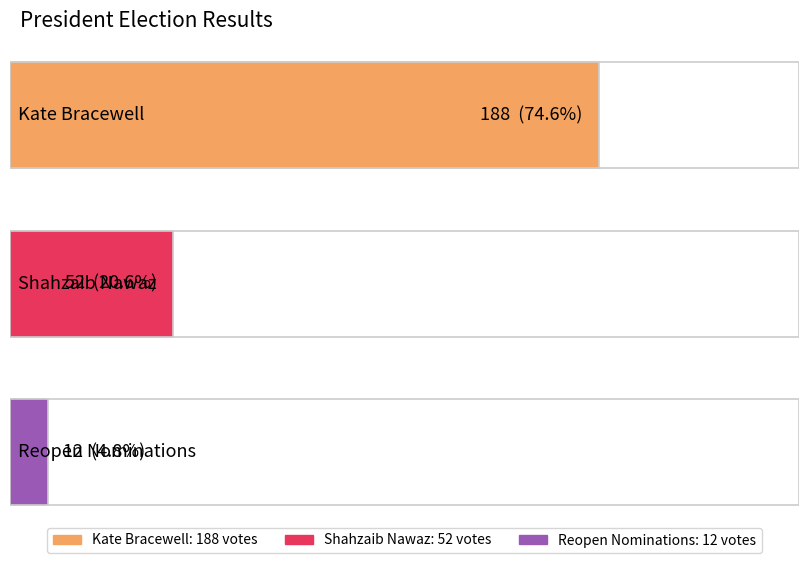

Approximately how many times larger is the value at Kate Bracewell compared to Shahzaib Nawaz?

3.6